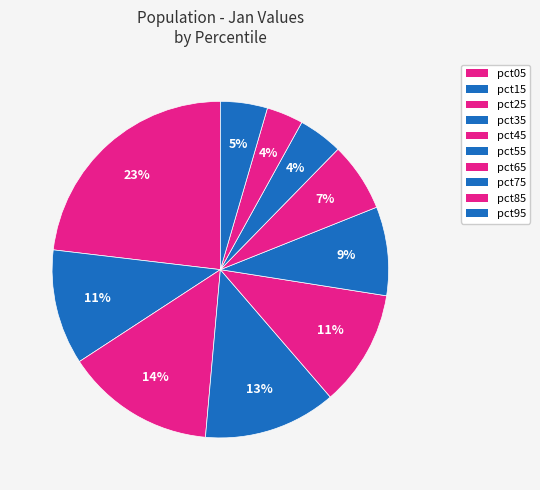

How many segments does this pie chart have?

10